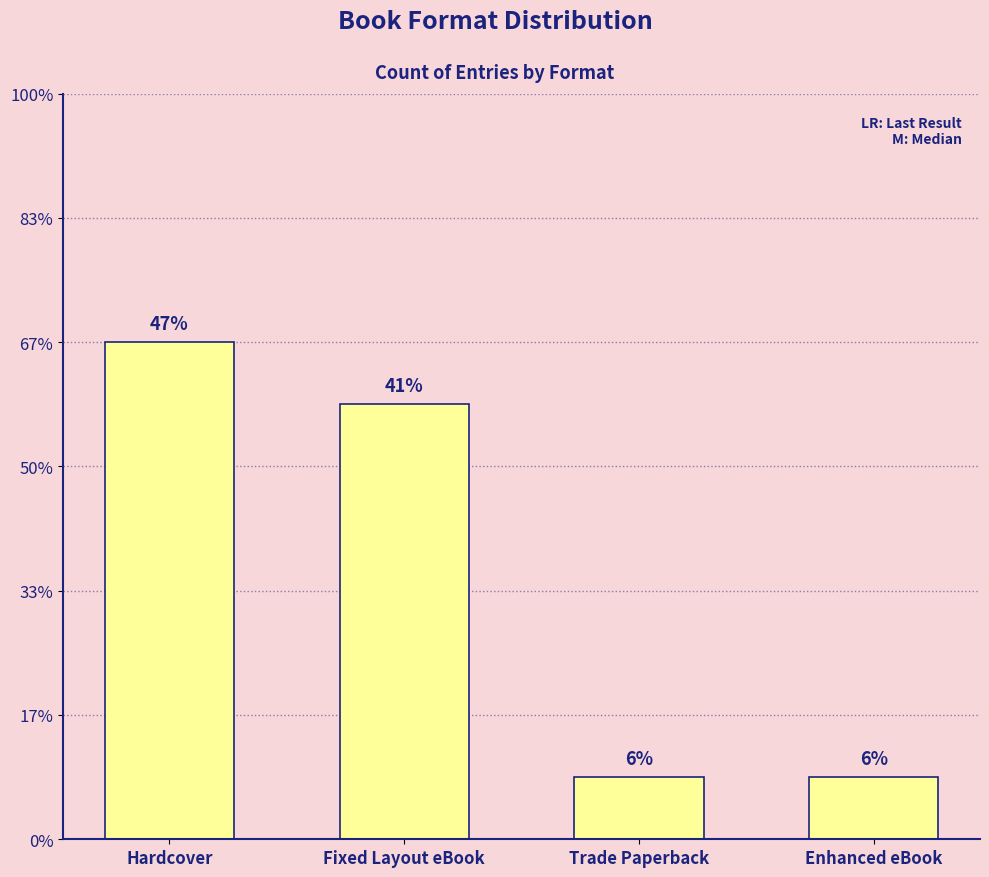

What is the label of the 1st bar from the left?

Hardcover